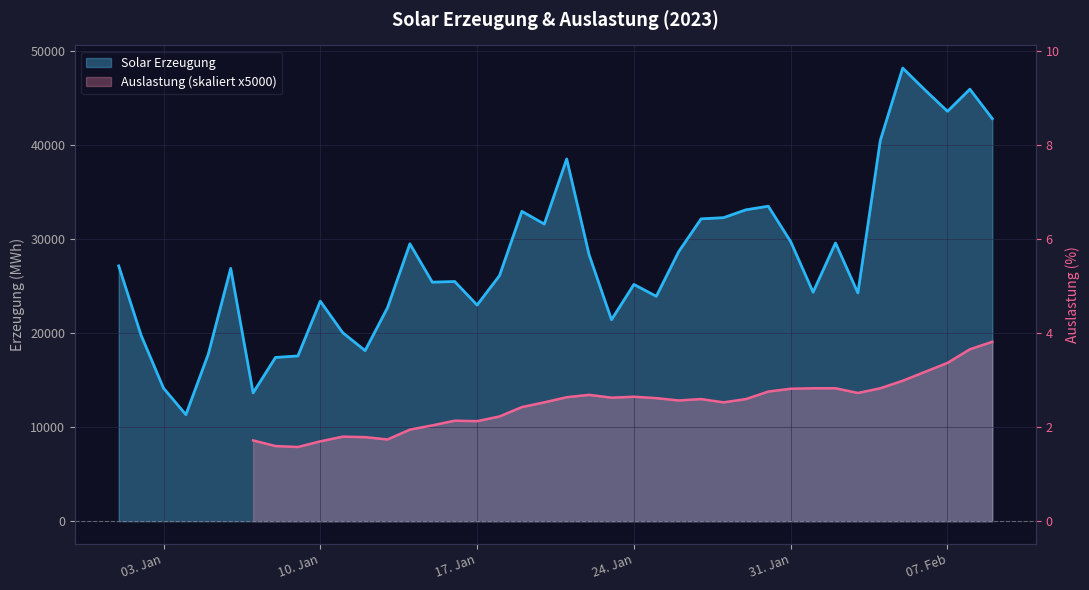

Reading left to right, list all the values displayed in this chart.

27174.2	19789.5	14162.4	11345.2	17792.2	26912.5	13659.9	17432.7	17590.3	23420.6	20070.1	18160.2	22723.7	29529.6	25444.8	25511.9	23006.5	26144.9	32982.4	31628.2	38556.3	28359.9	21445.4	25200.0	23940.0	28691.4	32184.4	32307.5	33146.2	33529.2	29759.2	24374.7	29614.6	24295.7	40526.5	48233.9	45888.2	43630.4	45982.9	42849.8